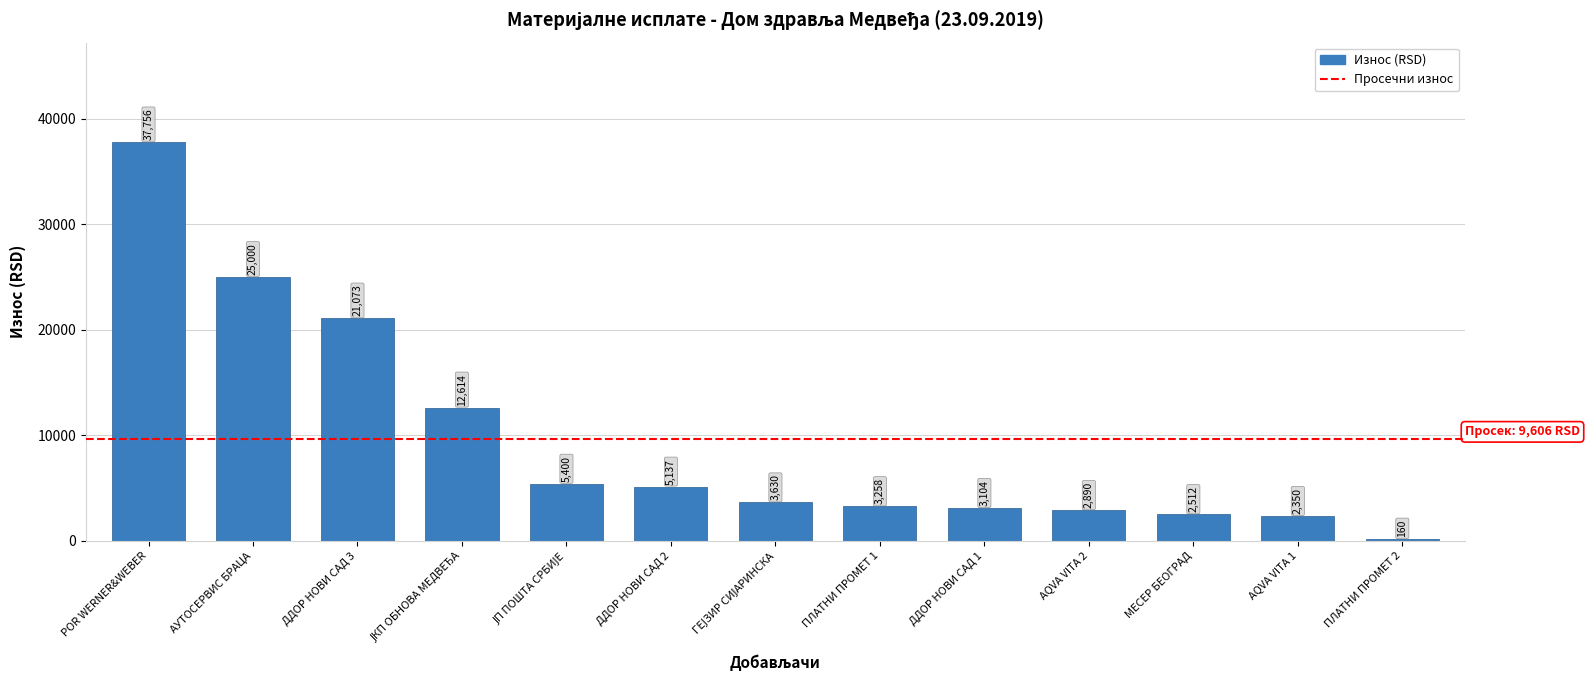

What is the smallest value displayed?

160.0